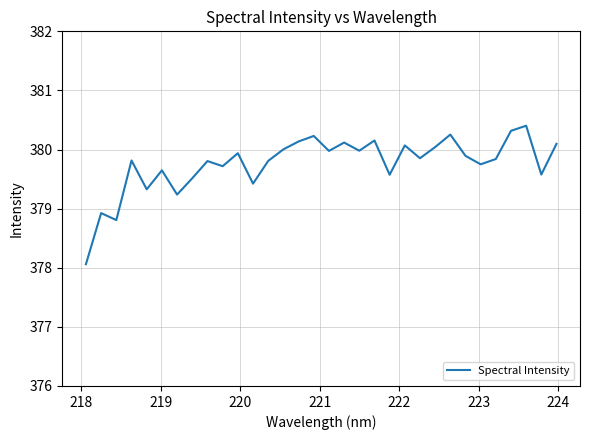

What is the maximum value shown in the chart?

380.4